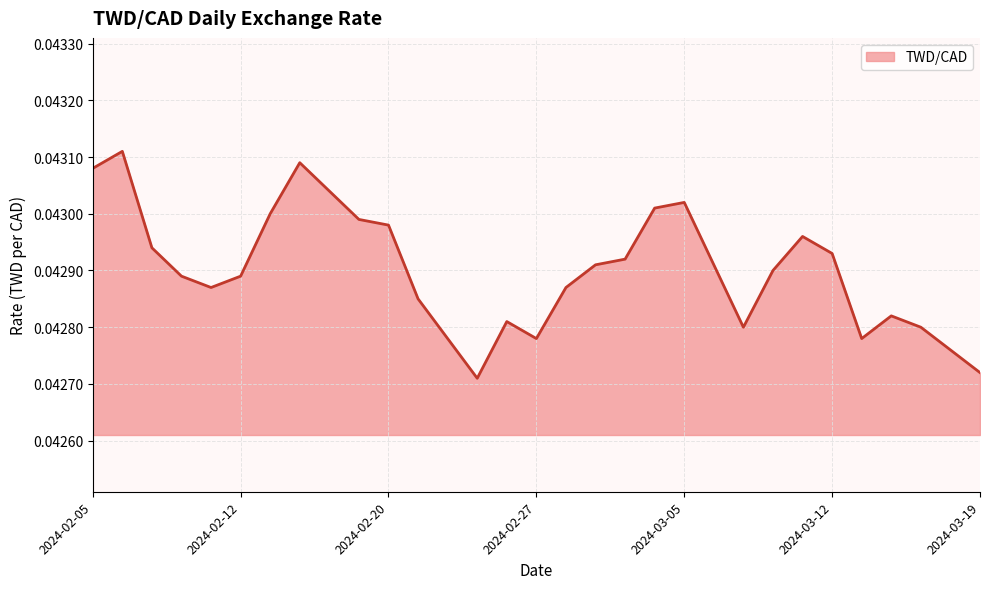

What is the sum of all values?

1.3